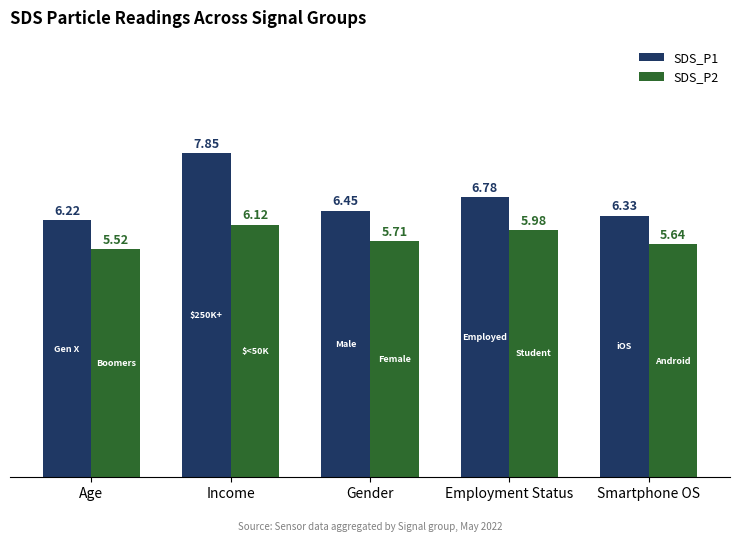

How many distinct data groups are displayed?

2